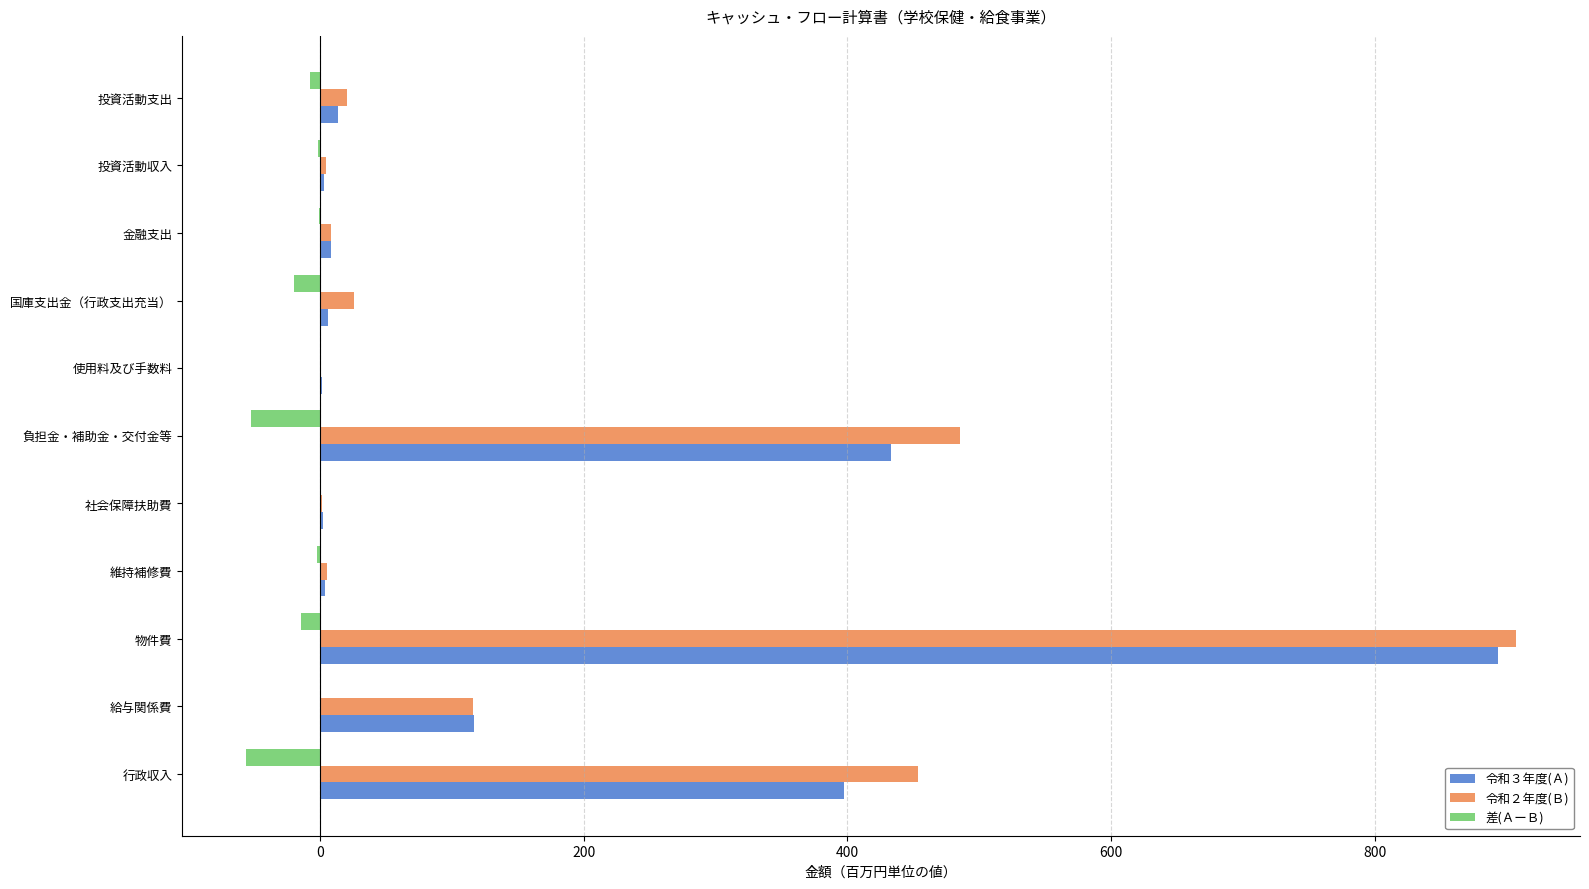

What is the average value of the 令和３年度(Ａ) series?

170.9